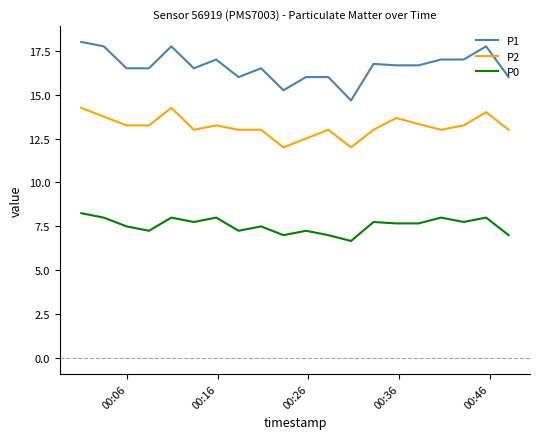

List the series in order of their overall mean, lowest first.

P0, P2, P1